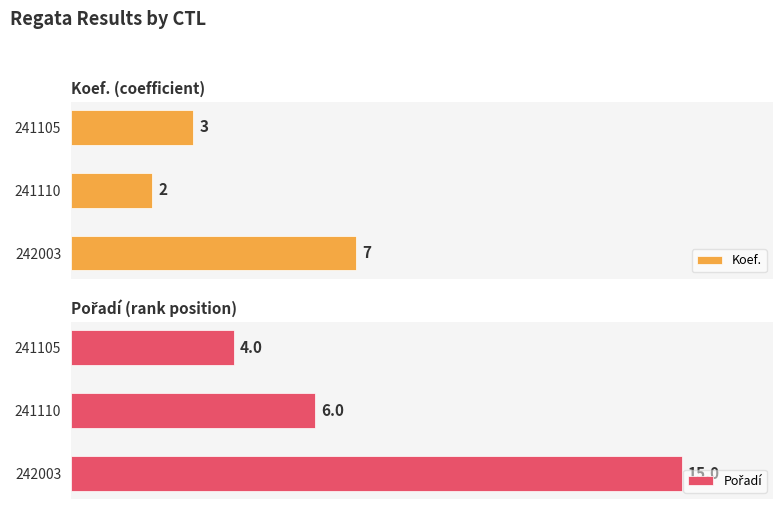

Between 241110 and 241105, which is larger?

241105